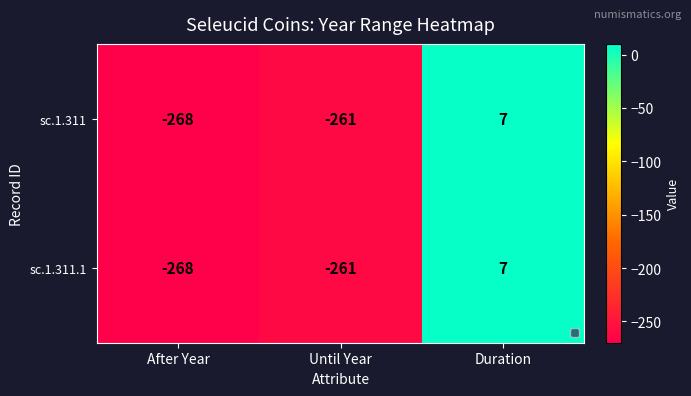

How many data points in sc.1.311.1 are above -261?

1